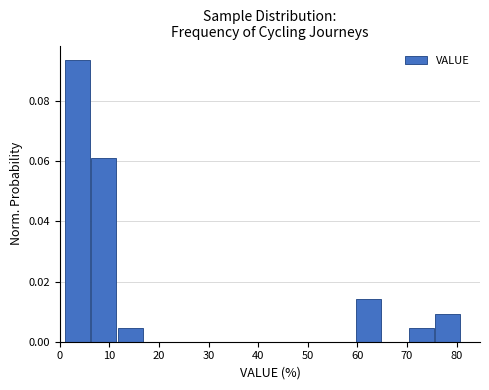

Reading left to right, list every bar in this chart as the range it spans on the x-axis followed by its height. Neither the bar edges nor the heights are printed on the chart, so give them approximately, as read against the axes.

1 to 6: 0.094
6 to 12: 0.060
12 to 17: 0.004
17 to 22: 0
22 to 28: 0
28 to 33: 0
33 to 38: 0
38 to 44: 0
44 to 49: 0
49 to 54: 0
54 to 60: 0
60 to 65: 0.014
65 to 70: 0
70 to 76: 0.004
76 to 81: 0.010